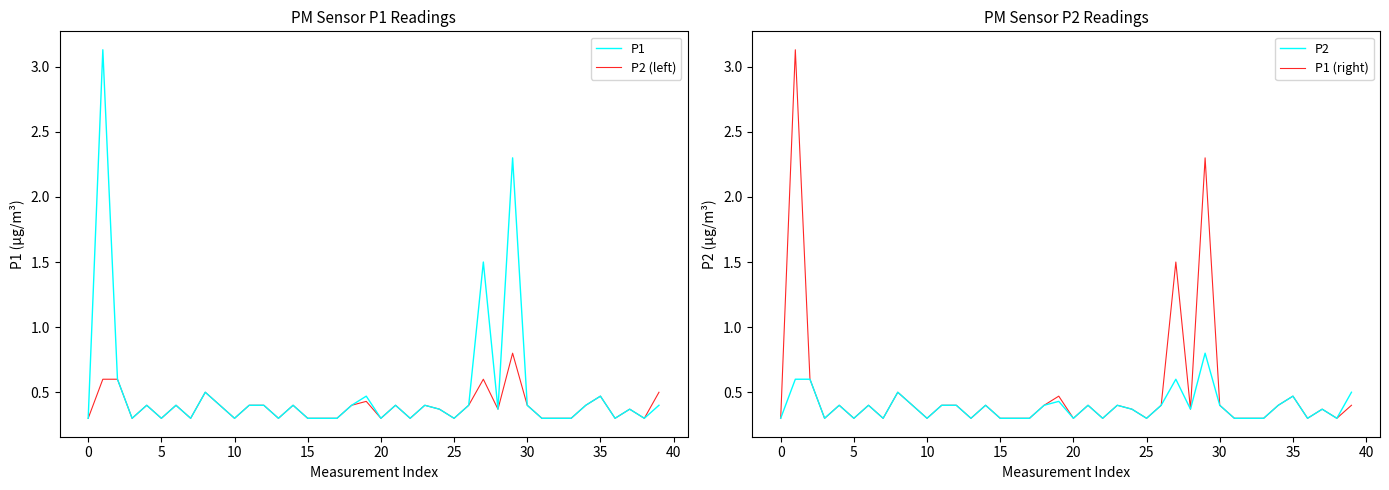

True or false: P1 (right) and P2 (left) cross at least once.

False